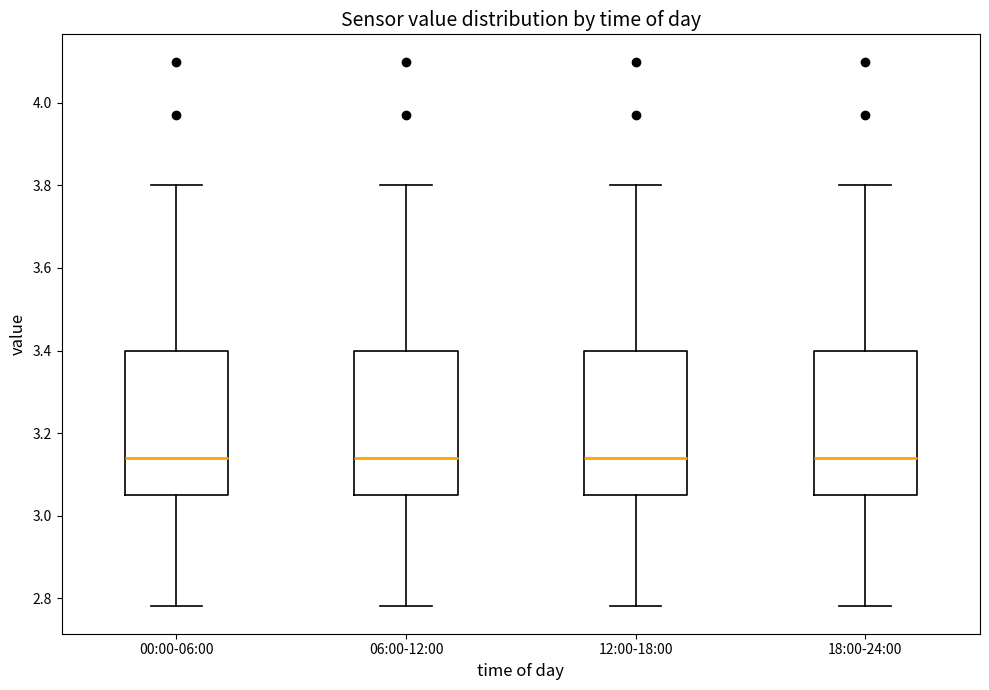

Reading left to right, transcribe this box plot: for each box, give where its median line is, the range the box spans, and where its two whiskers end, as read against the y-axis. The values are not printed on the chart, so give them approximately, as read against the axis.

00:00-06:00: median 3.14, box 3.06 to 3.40, whiskers 2.78 to 3.80
06:00-12:00: median 3.14, box 3.06 to 3.40, whiskers 2.78 to 3.80
12:00-18:00: median 3.14, box 3.06 to 3.40, whiskers 2.78 to 3.80
18:00-24:00: median 3.14, box 3.06 to 3.40, whiskers 2.78 to 3.80